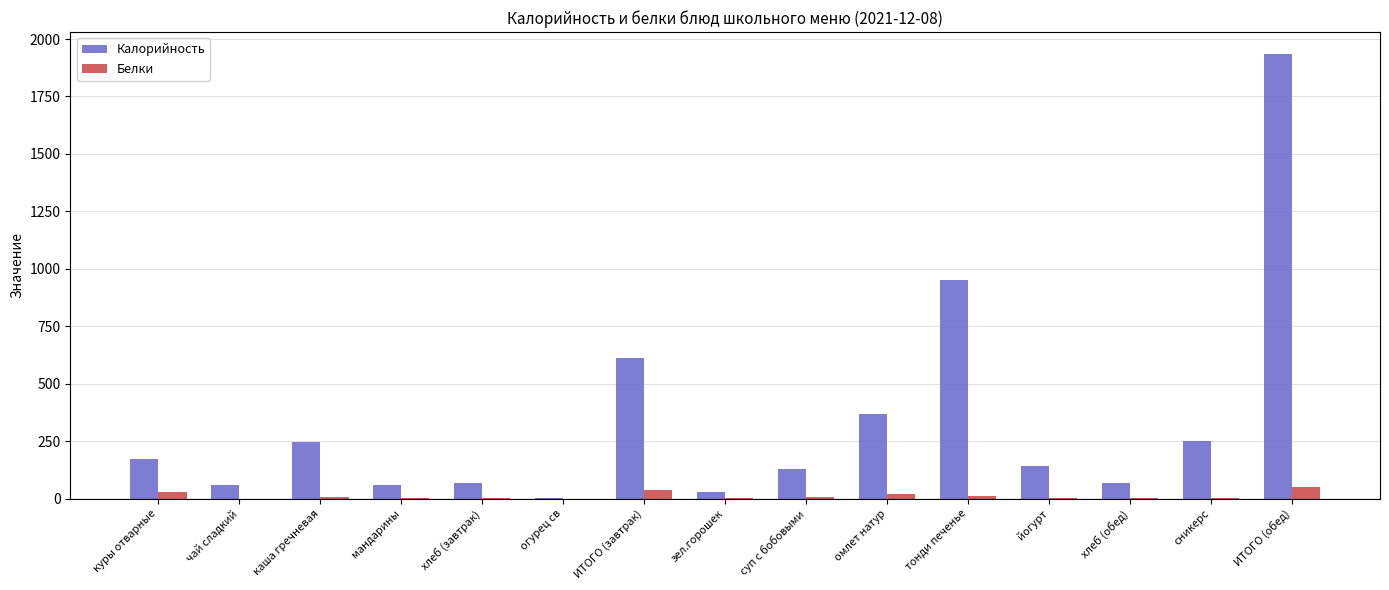

At which category does the chart reach its peak across all series?

ИТОГО (обед)